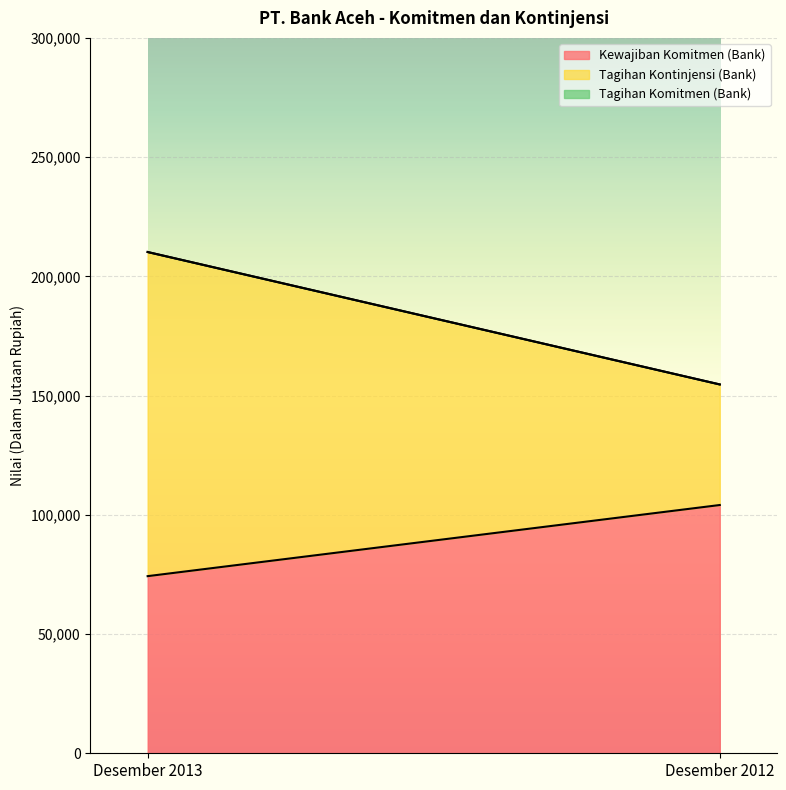

What is the difference between the Tagihan Kontinjensi (Bank) values at Desember 2012 and Desember 2013?

85360